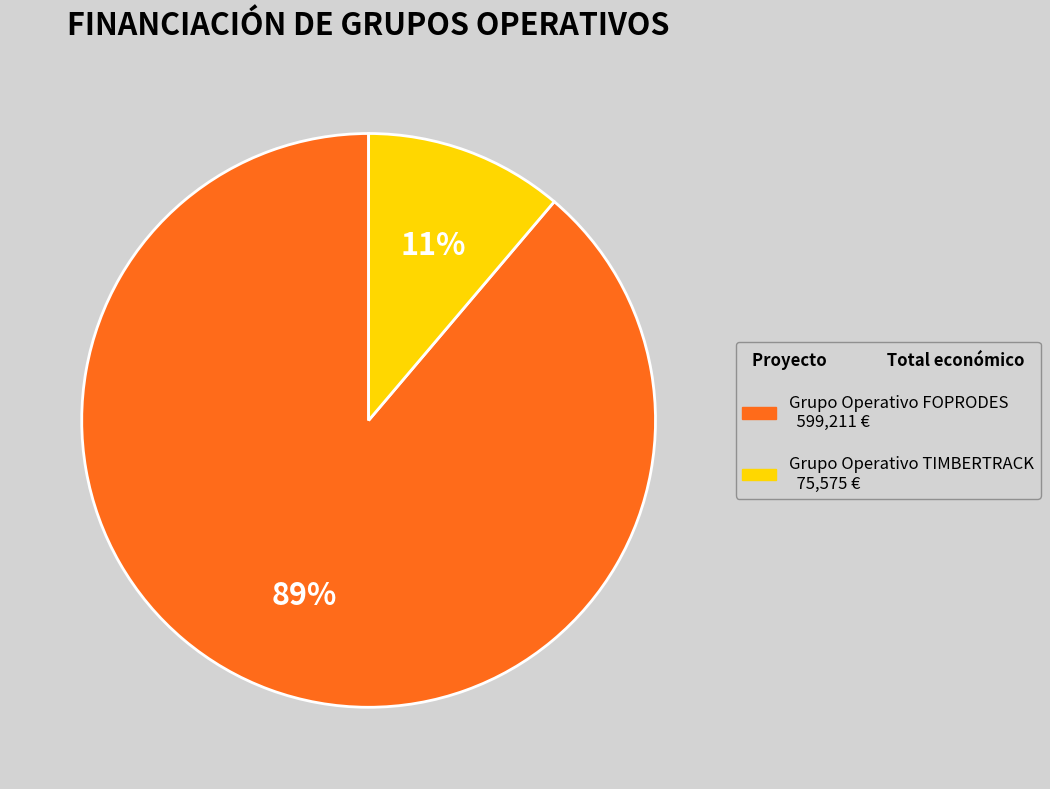

Which slice is the largest?

Grupo Operativo FOPRODES